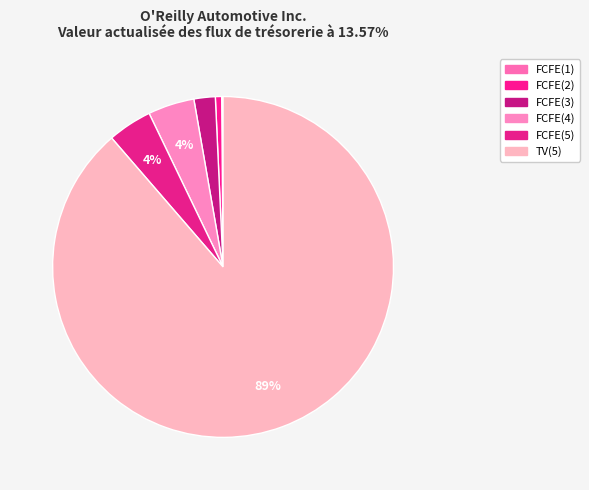

What is the change in value from FCFE(2) to FCFE(4)?

+424230974